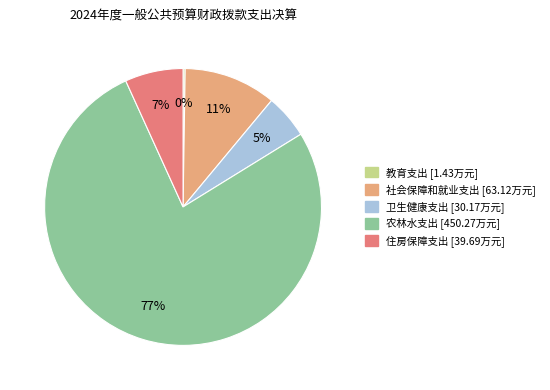

Which slice is the largest?

农林水支出